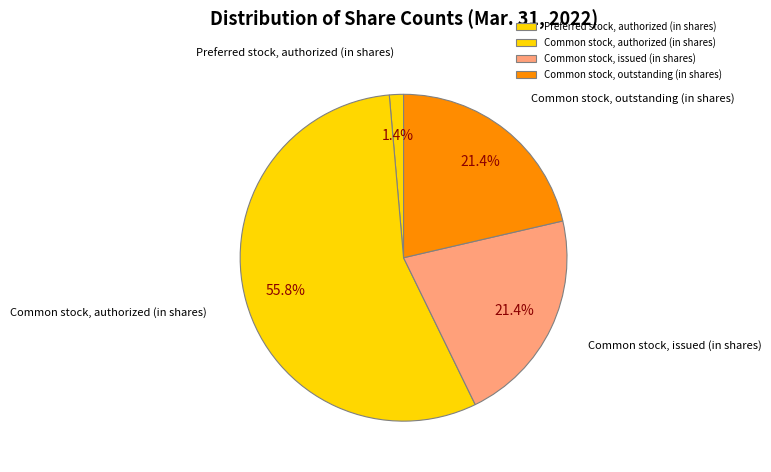

What is the ratio of the value at Common stock, outstanding (in shares) to the value at Common stock, authorized (in shares)?

0.4